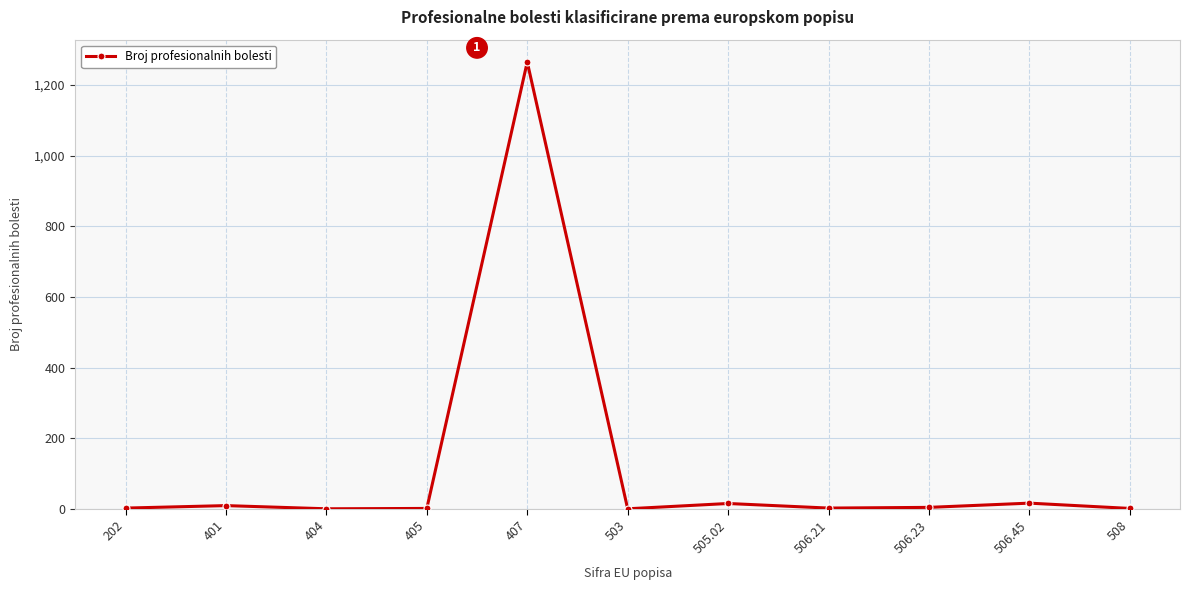

At which category does the chart reach its peak across all series?

407